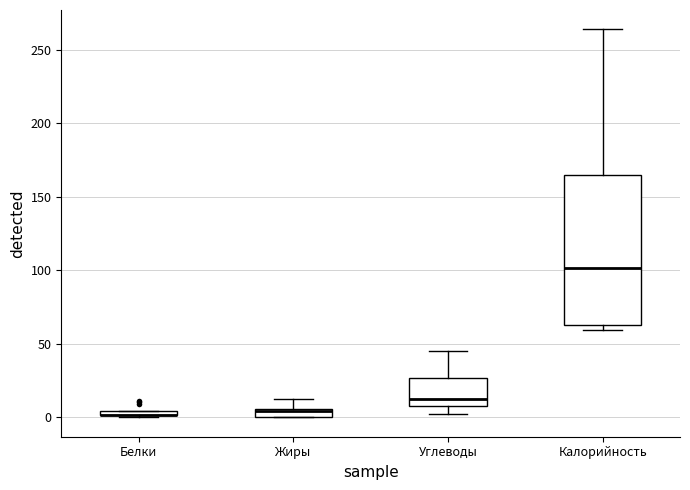

Where is the upper edge of the box for Белки on the y-axis? The values are not printed on the chart, so give them approximately, as read against the axis.

5